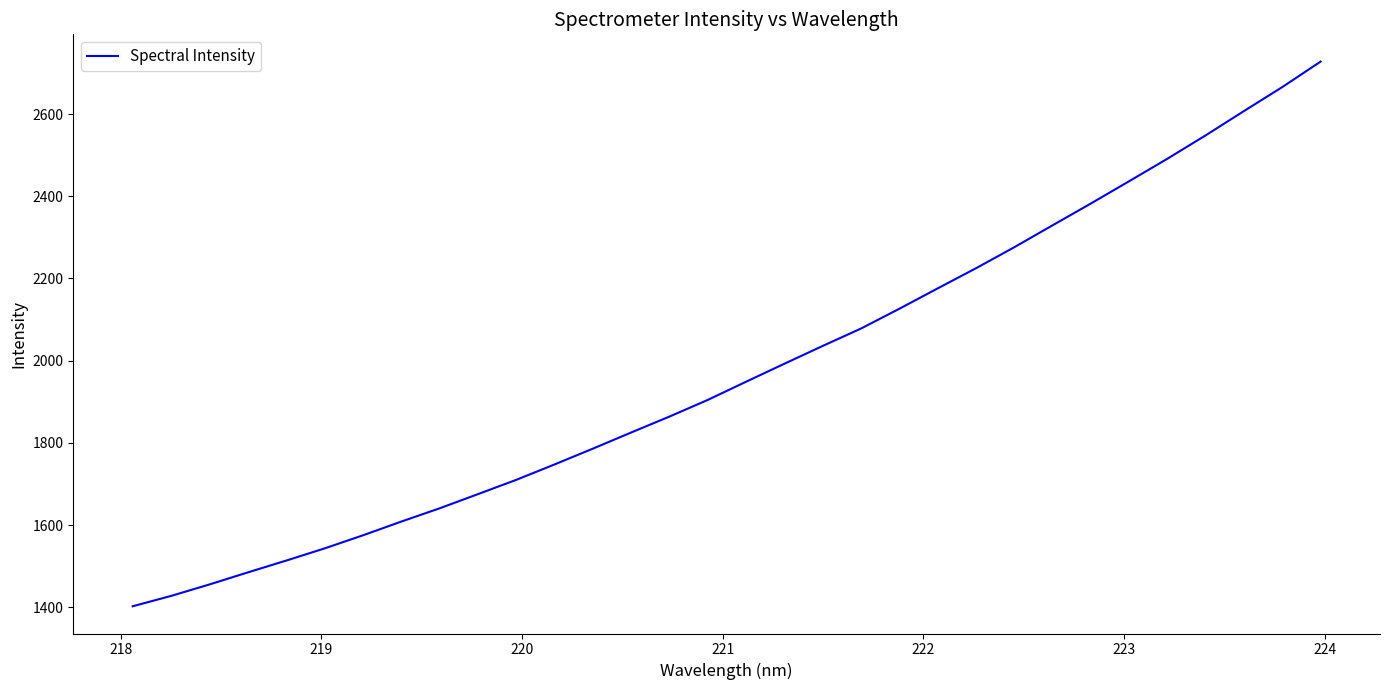

Is this an area chart (filled region under the line)?

No